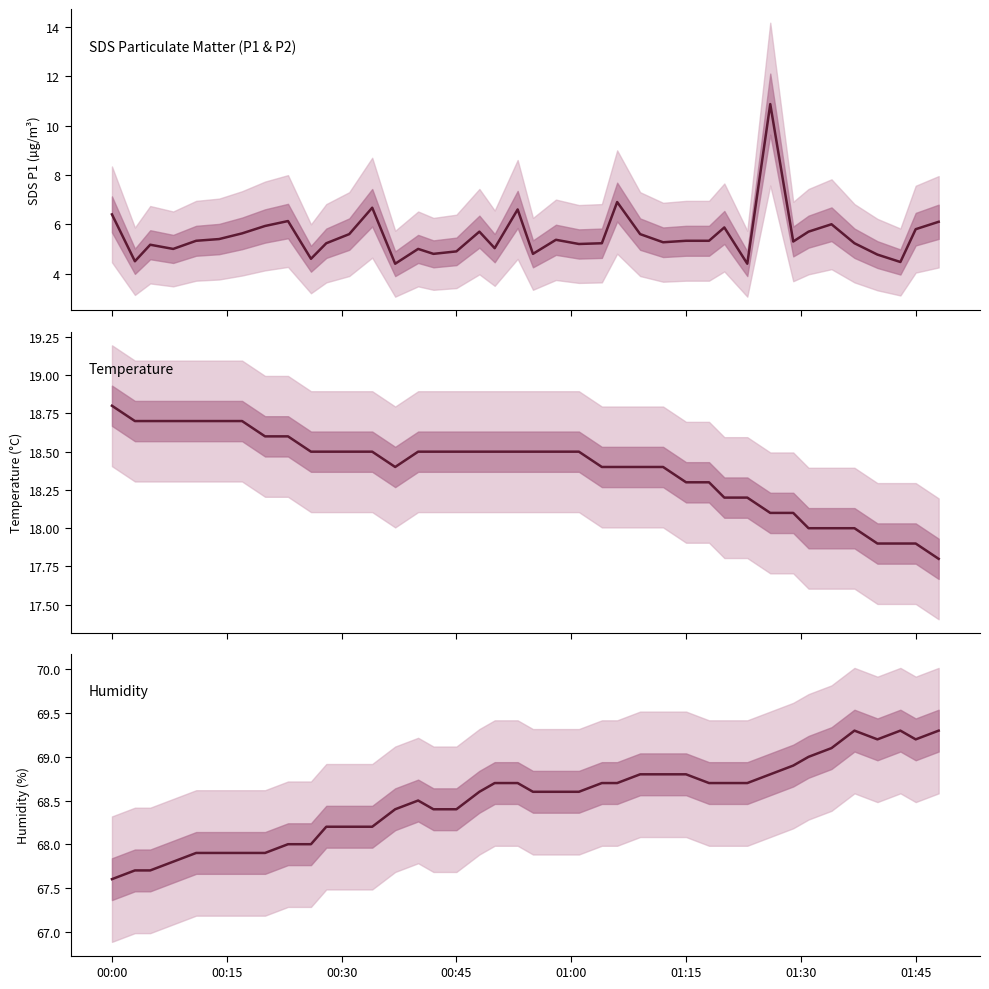

What are all the series names shown in the legend?

SDS_P1, Temp, Humidity